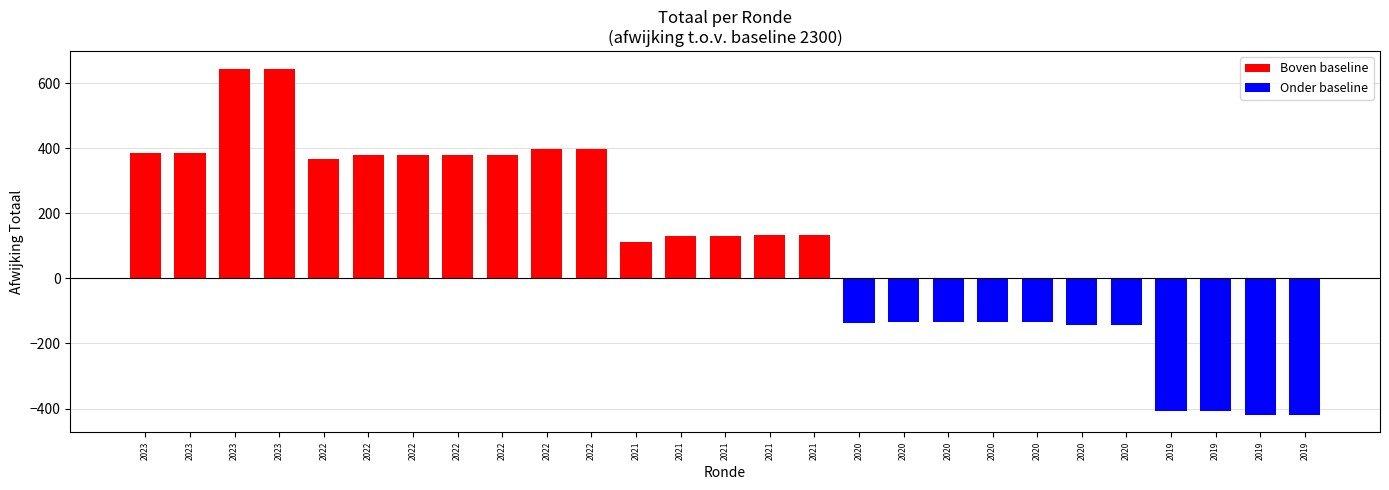

How many data points does each series have?

27